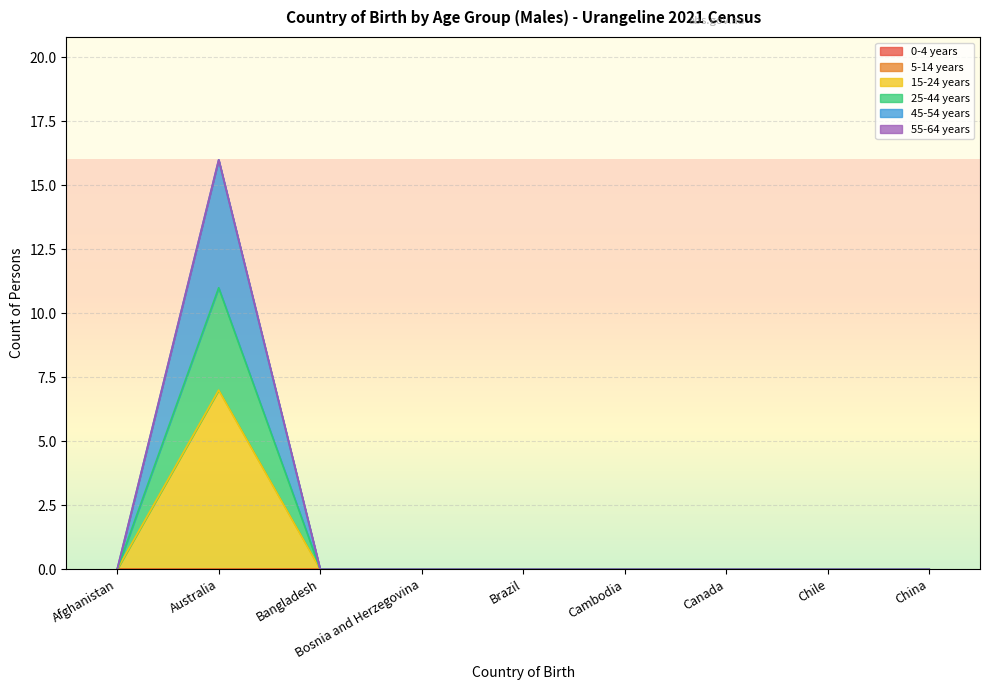

At which category is the sum across all series the highest?

Australia